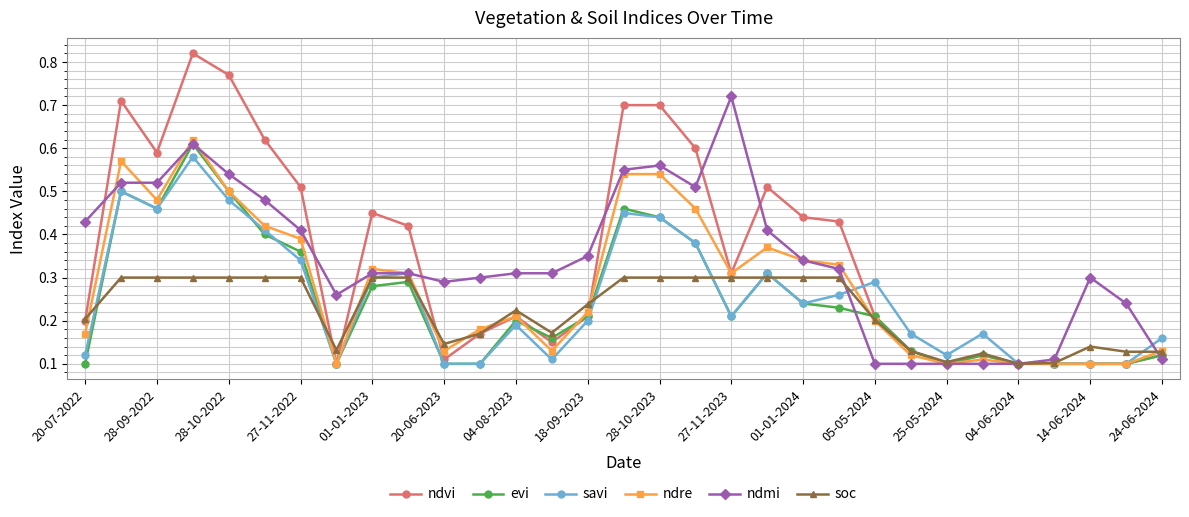

At how many categories does at least one series exceed 0?

31